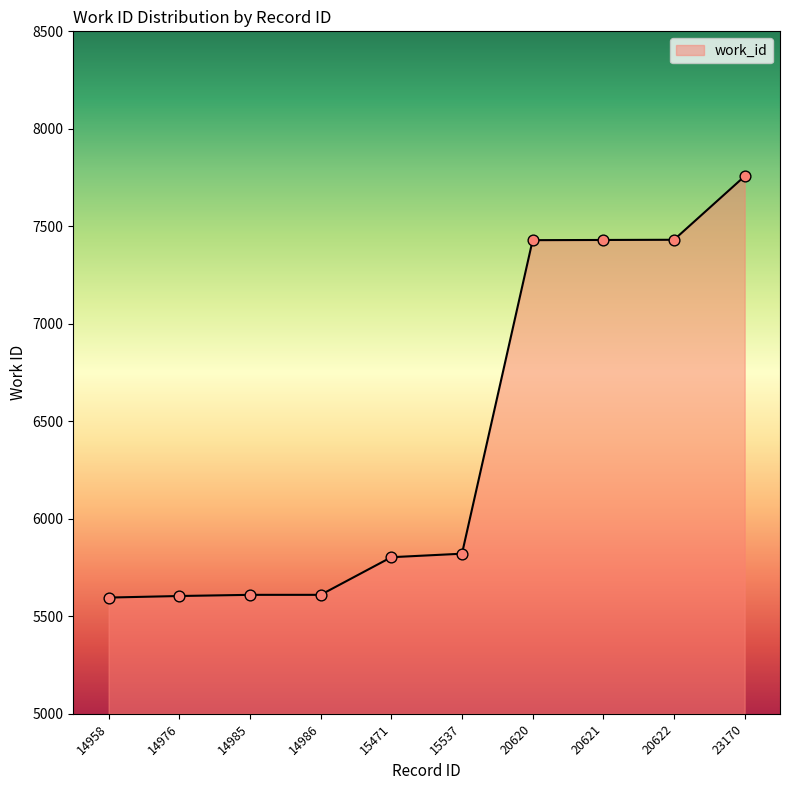

Approximately how many times larger is the value at 14958 compared to 20620?

0.8